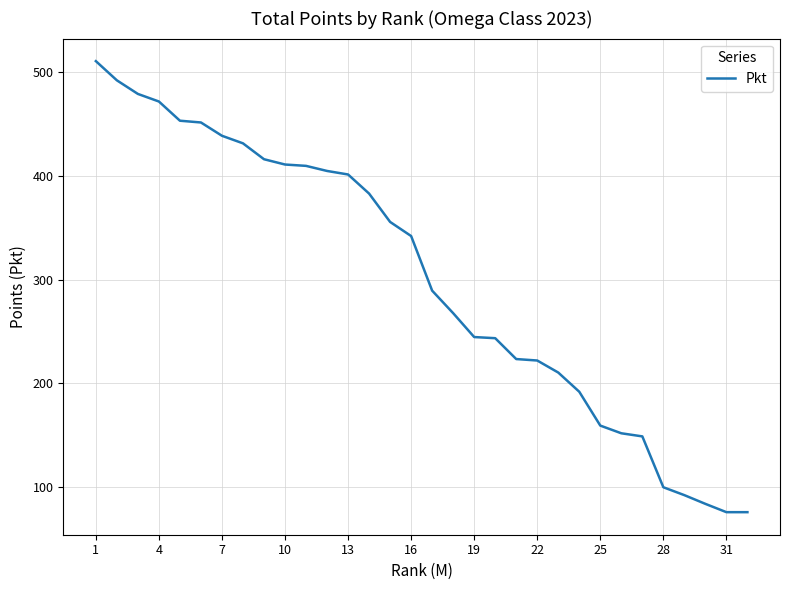

What is the difference between the maximum and minimum values?

434.5